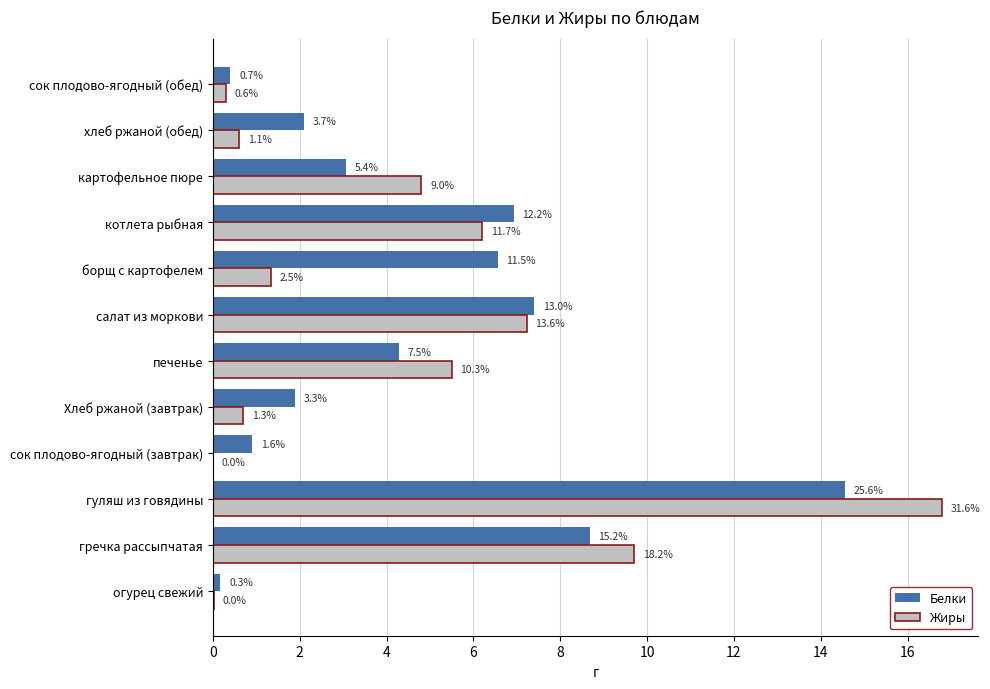

What are all the series names shown in the legend?

Белки, Жиры